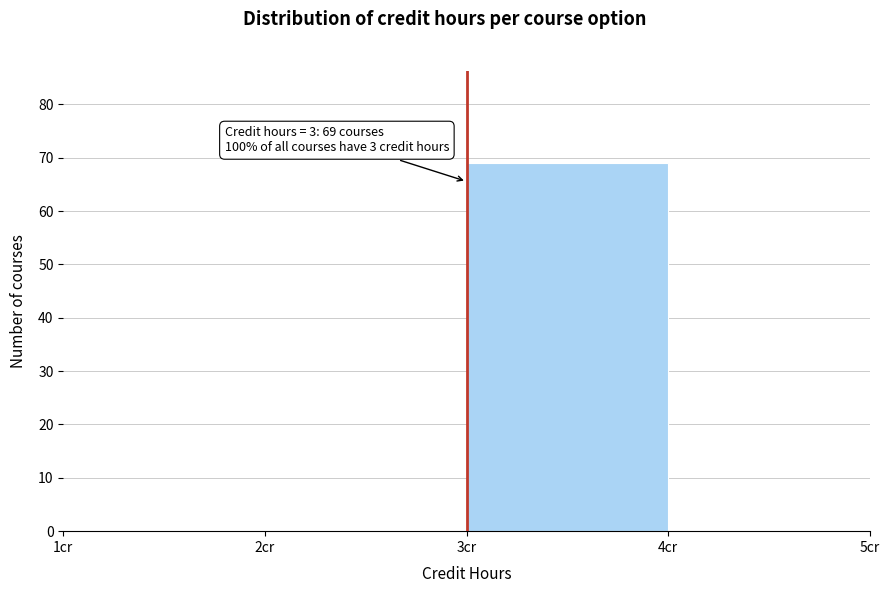

Over which range of the x-axis is the bar tallest?

3 to 4